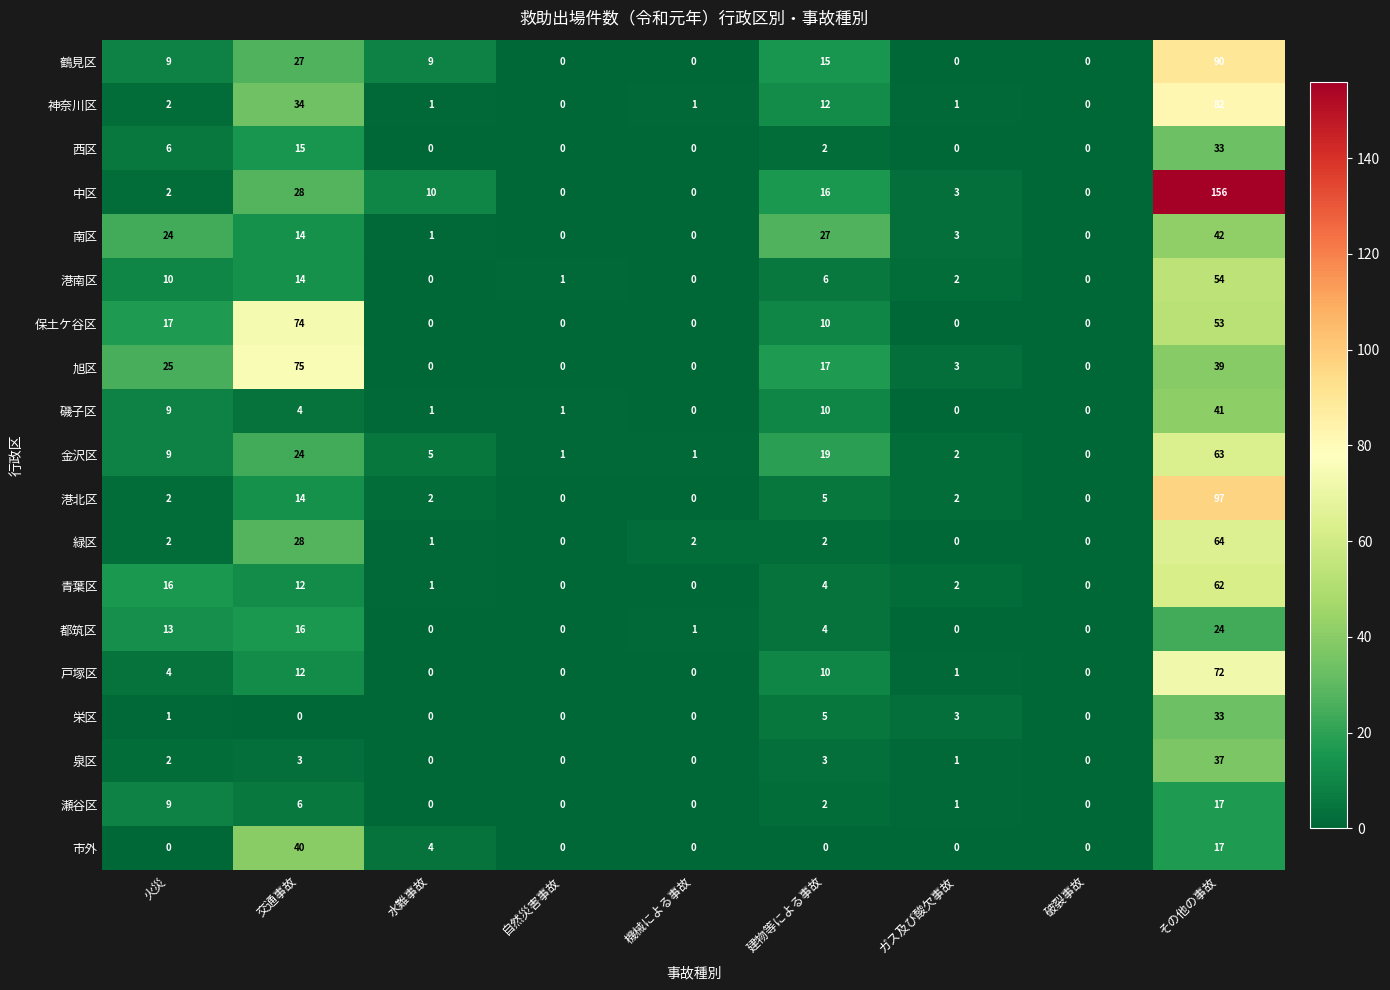

Which series has the largest total across all categories?

中区